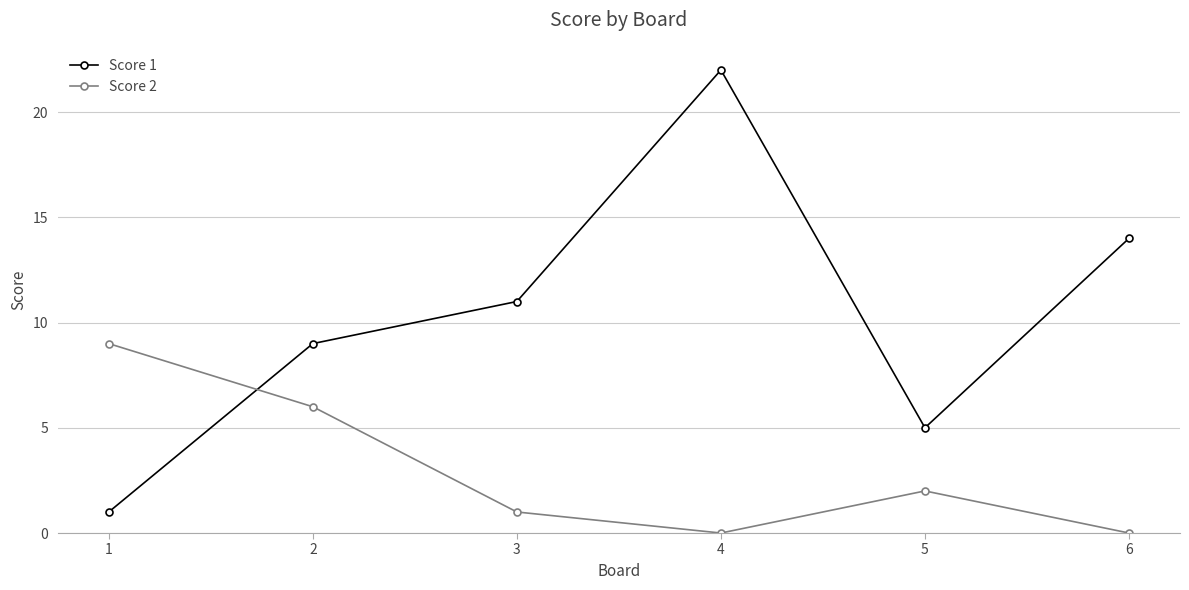

List the series in order of their overall mean, lowest first.

Score 2, Score 1